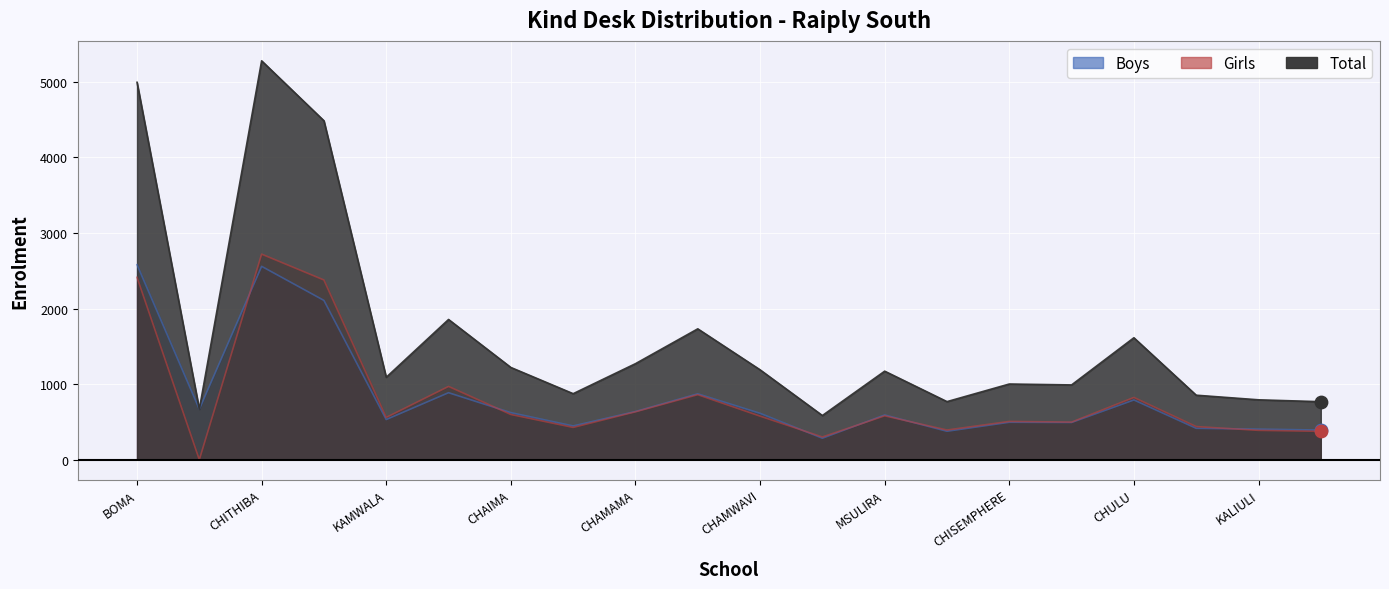

Which series reaches the maximum Y coordinate?

Total